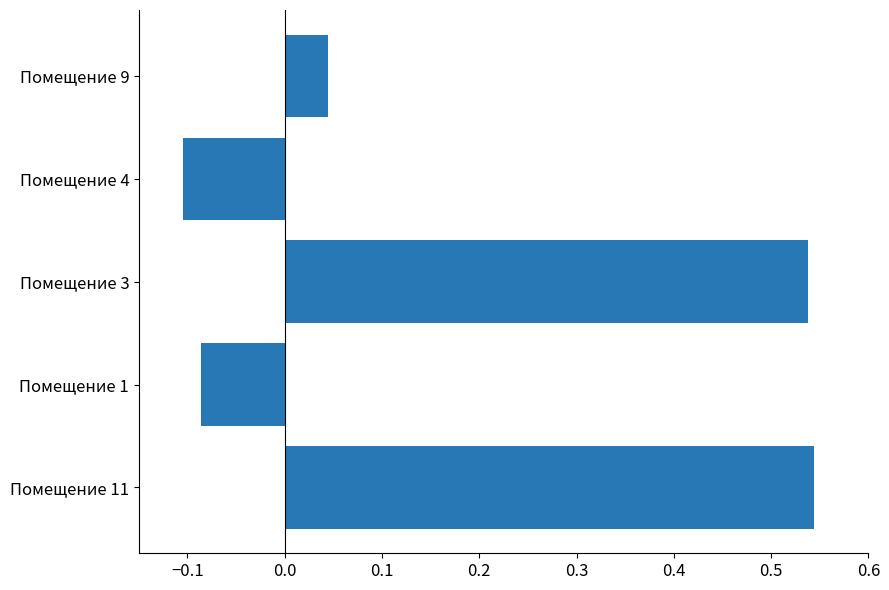

Where is the data nearest to the value 0?

Помещение 9